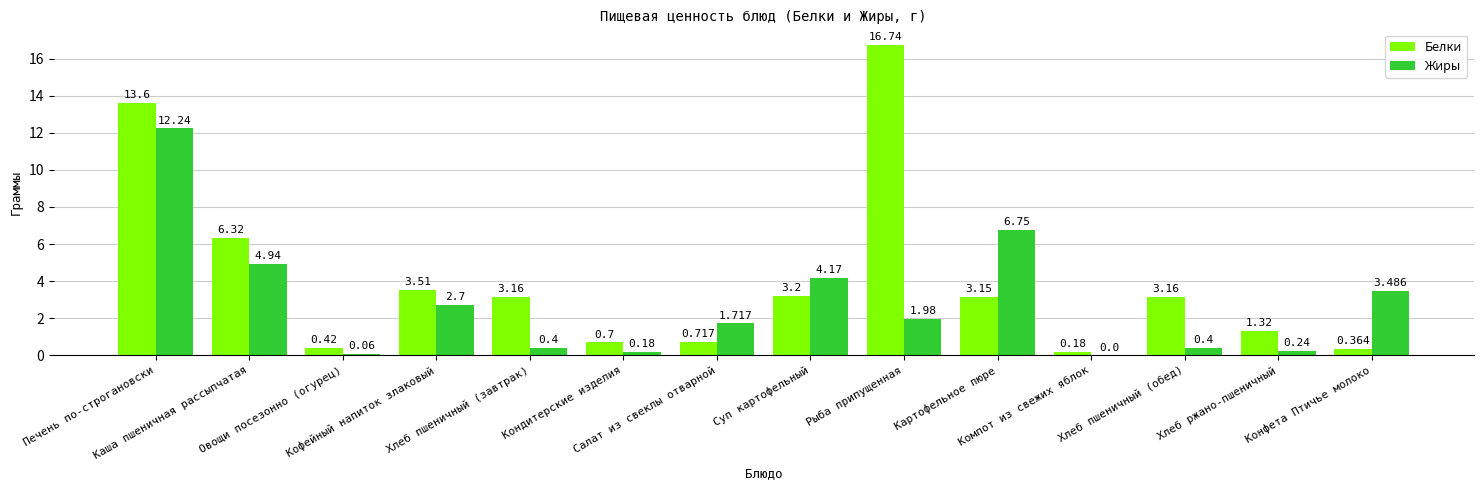

How many distinct data groups are displayed?

2